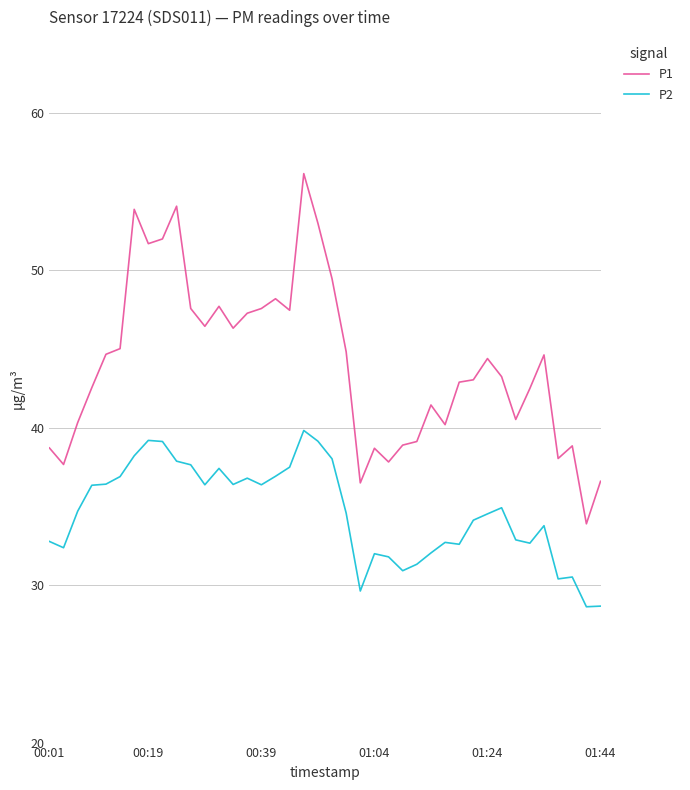

What is the average value of the P2 series?

34.6